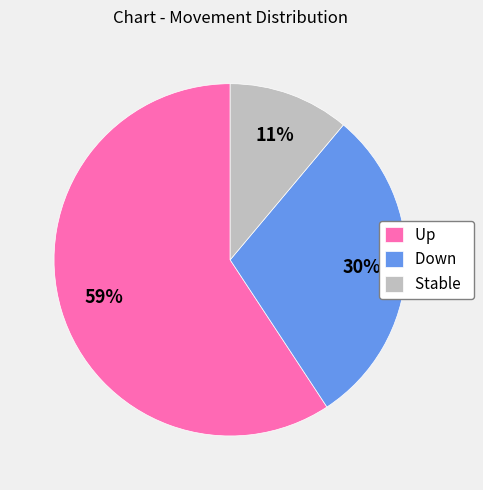

Do Up and Stable together represent more than half of the pie?

Yes